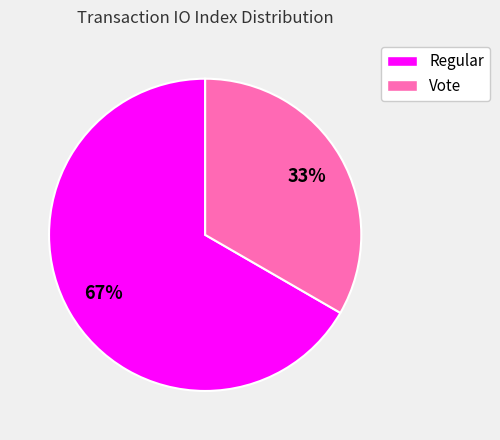

True or false: Regular accounts for 58% of the total.

False